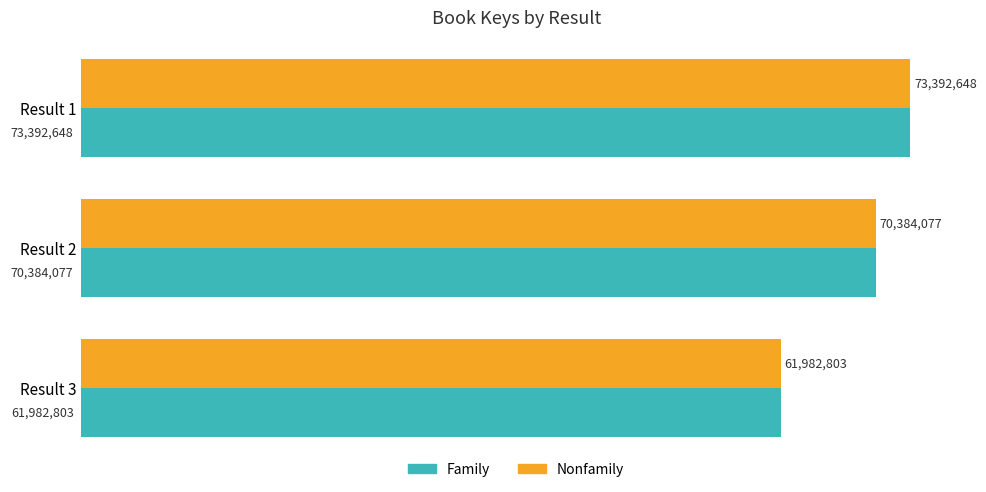

What is the greatest value displayed?

73392648